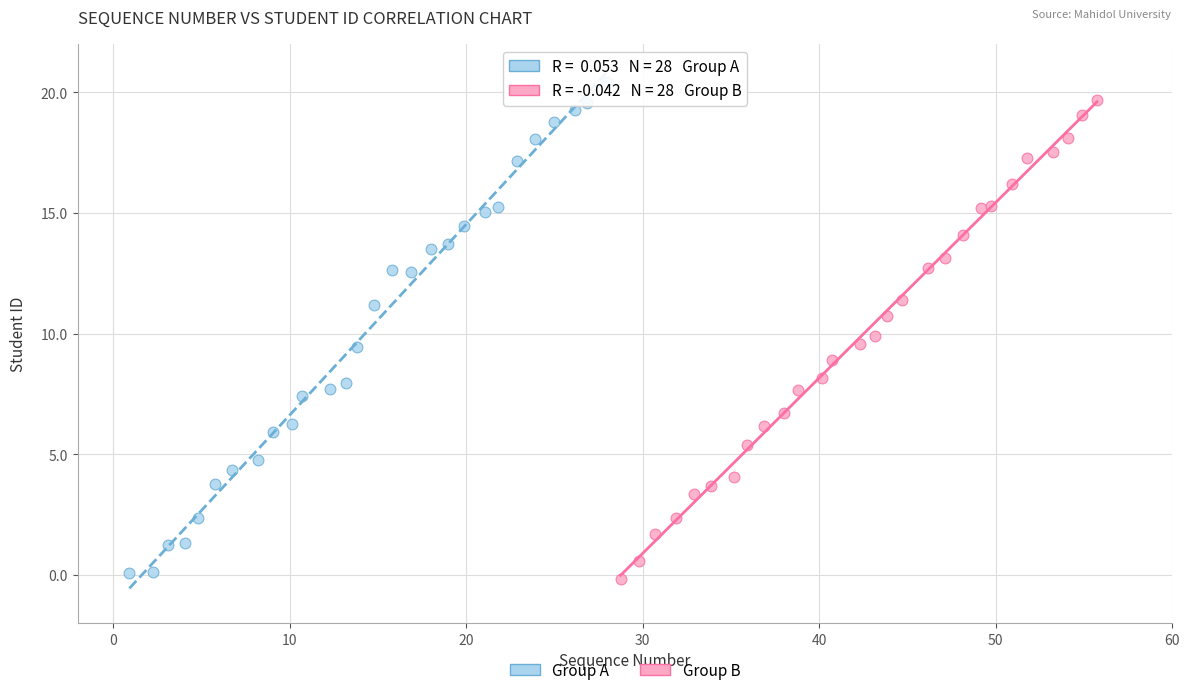

Which series has the largest Y range (max minus min)?

Group A